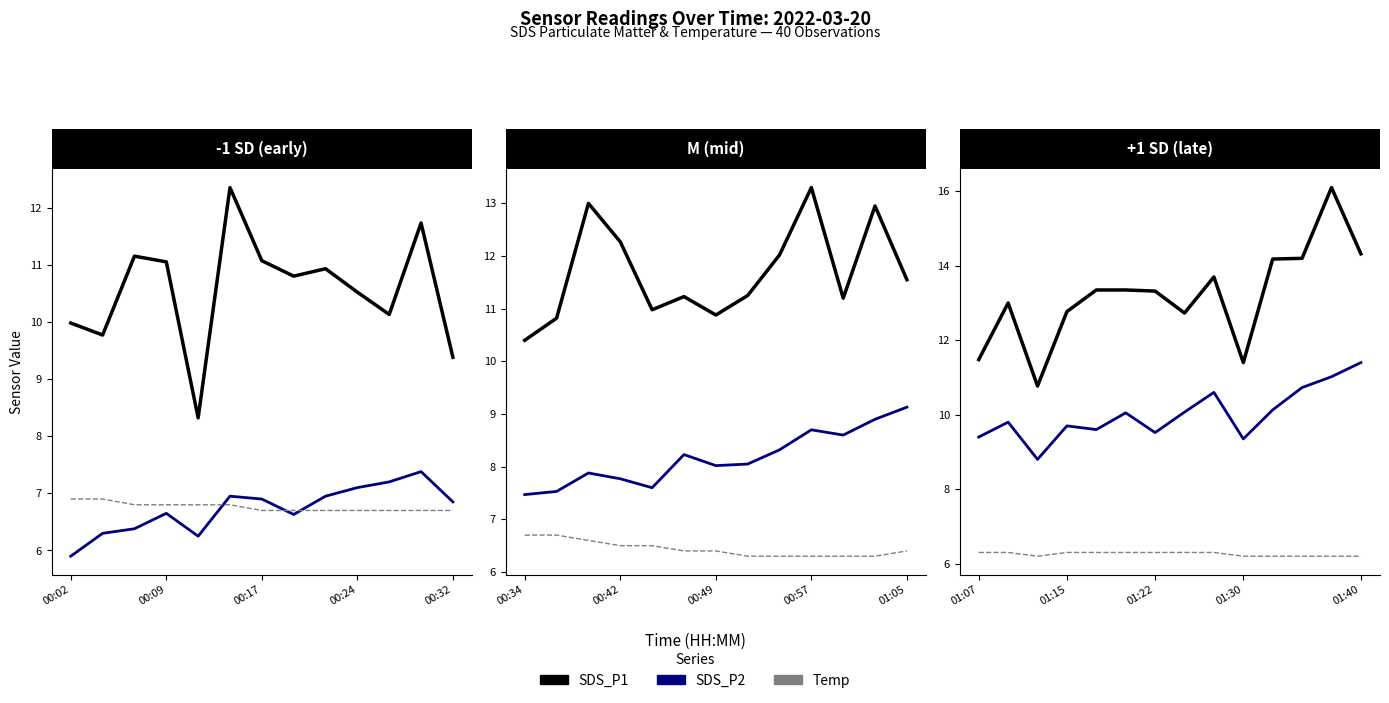

At which category does SDS_P2 reach its first local peak?

00:09